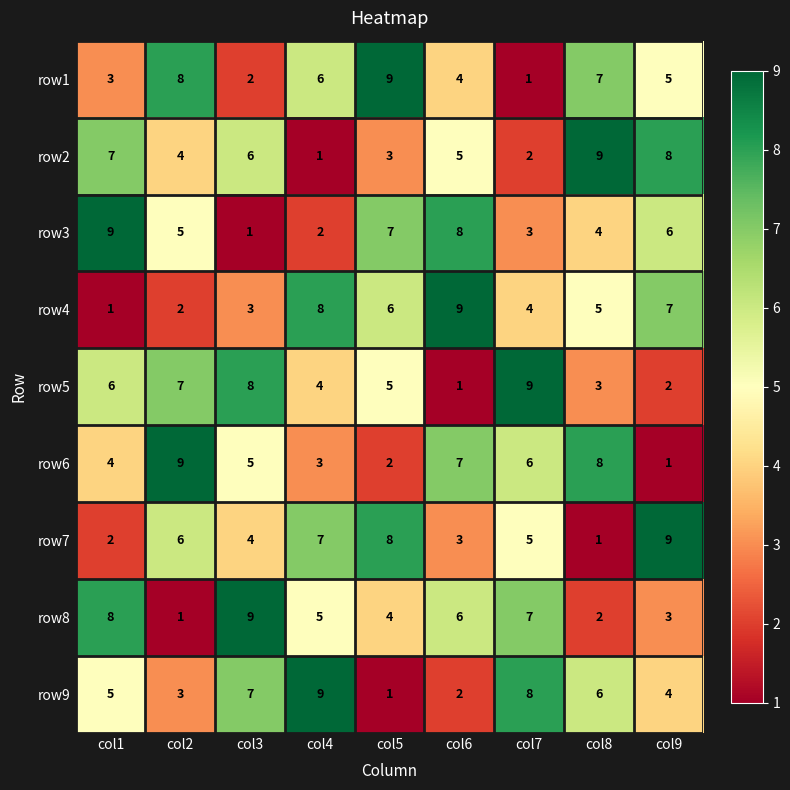

What is the sum of all row1 values?

45